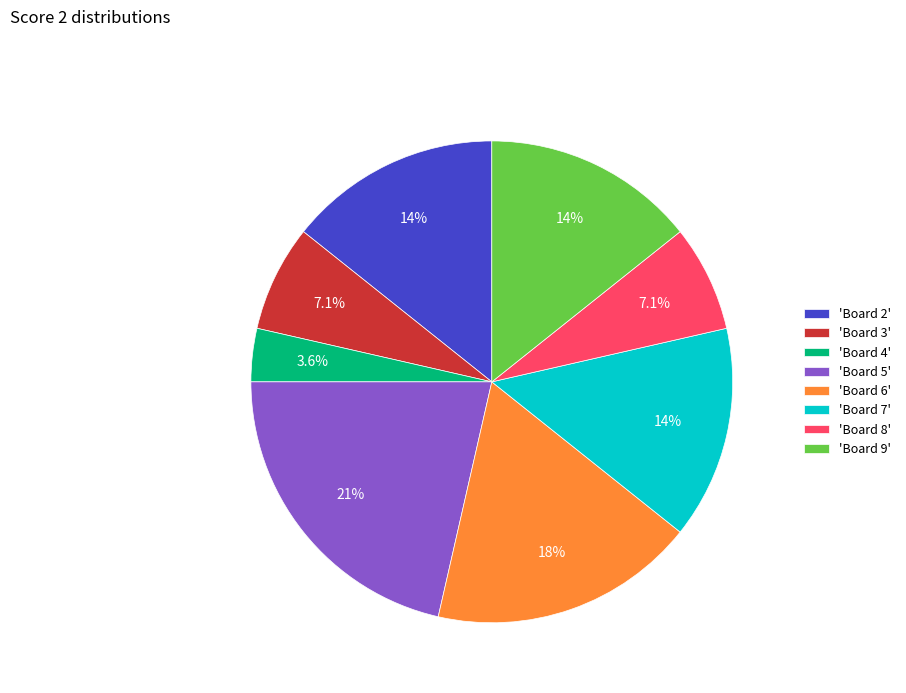

To the nearest percent, what is the difference between the largest and smallest slice percentages?

18%